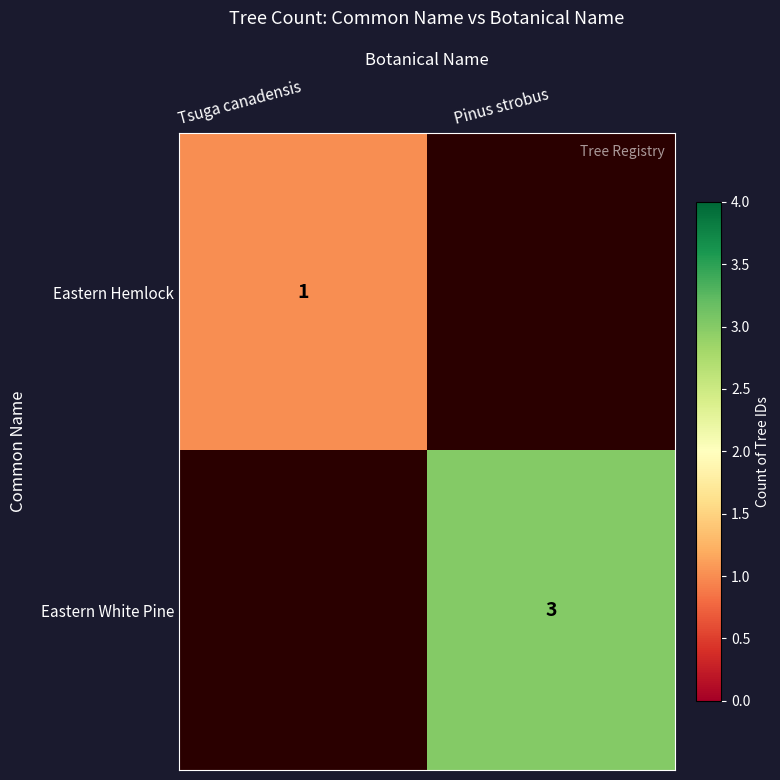

True or false: Eastern Hemlock has a value of 1 at Tsuga canadensis.

True